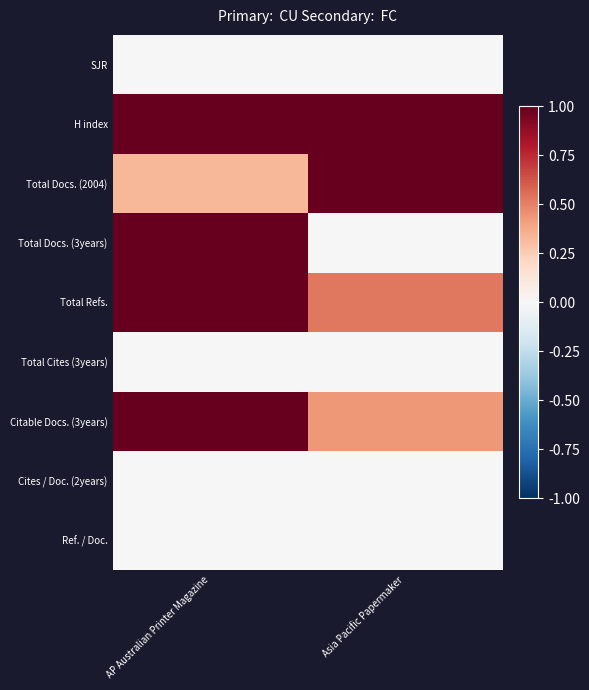

Which series has the largest total across all categories?

H index